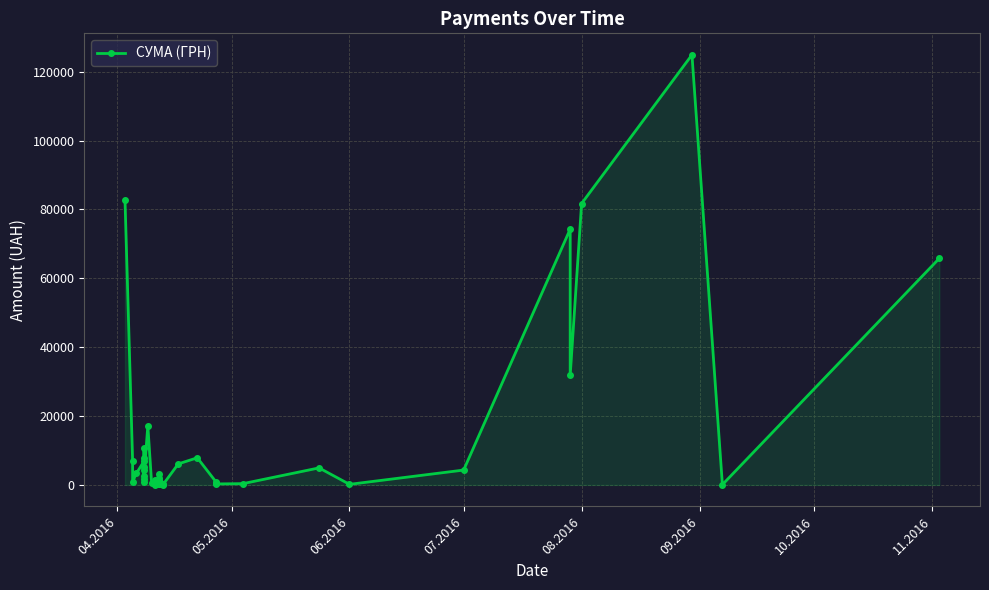

What is the maximum value shown in the chart?

124904.8